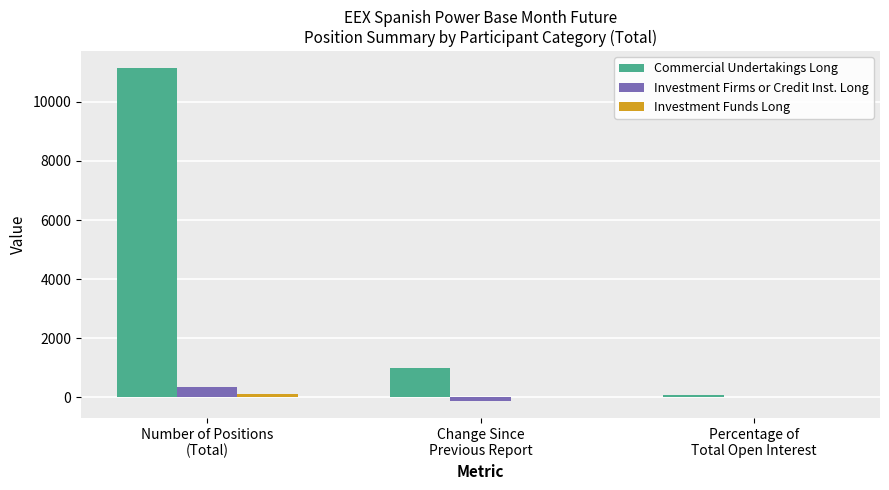

What is the highest value of the Investment Firms or Credit Inst. Long series?

345.0